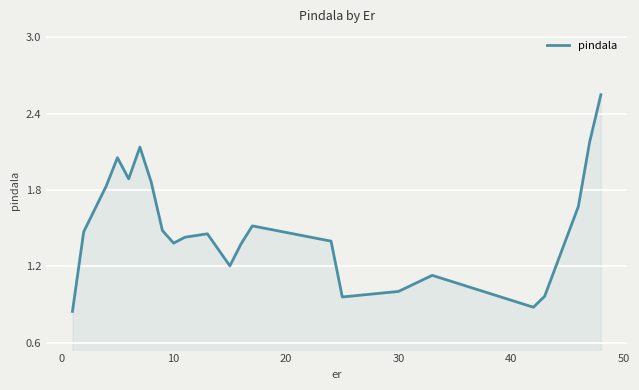

Reading left to right, what are all the values shown in this chart?

0.8	1.5	1.8	2.1	1.9	2.1	1.9	1.5	1.4	1.4	1.5	1.2	1.4	1.5	1.4	1.0	1.0	1.1	0.9	1.0	1.7	2.2	2.5